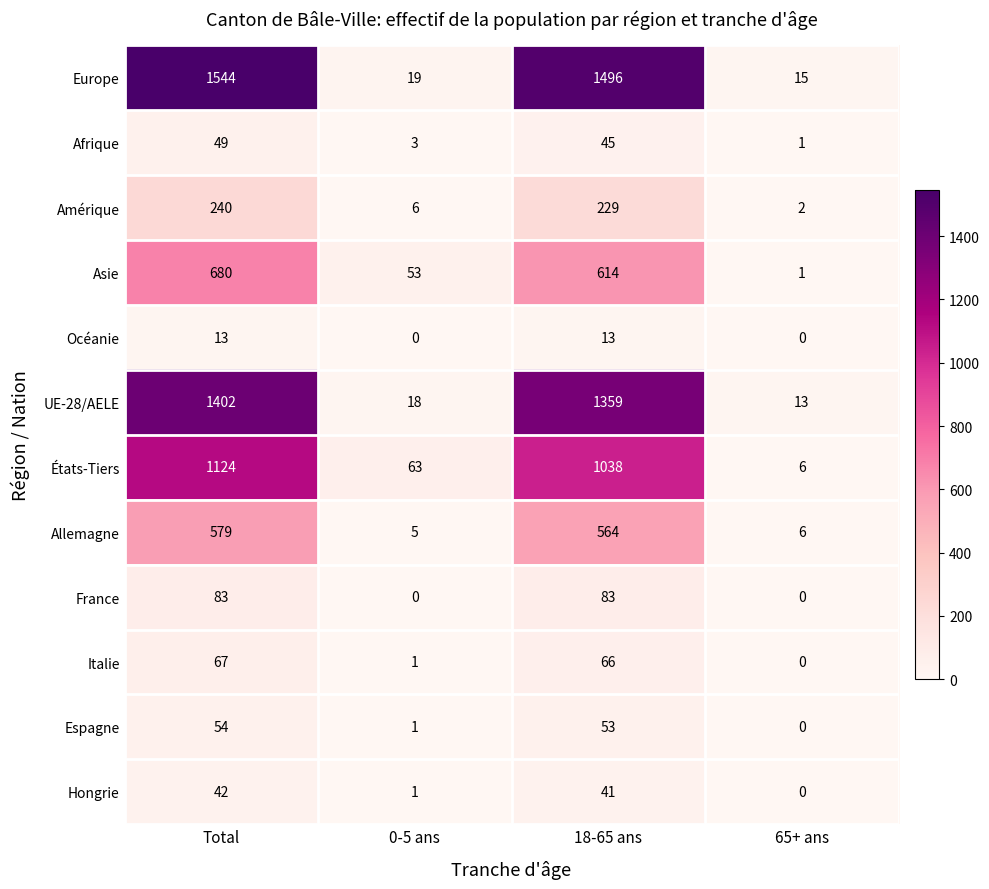

At which label does Espagne first exceed 53?

Total